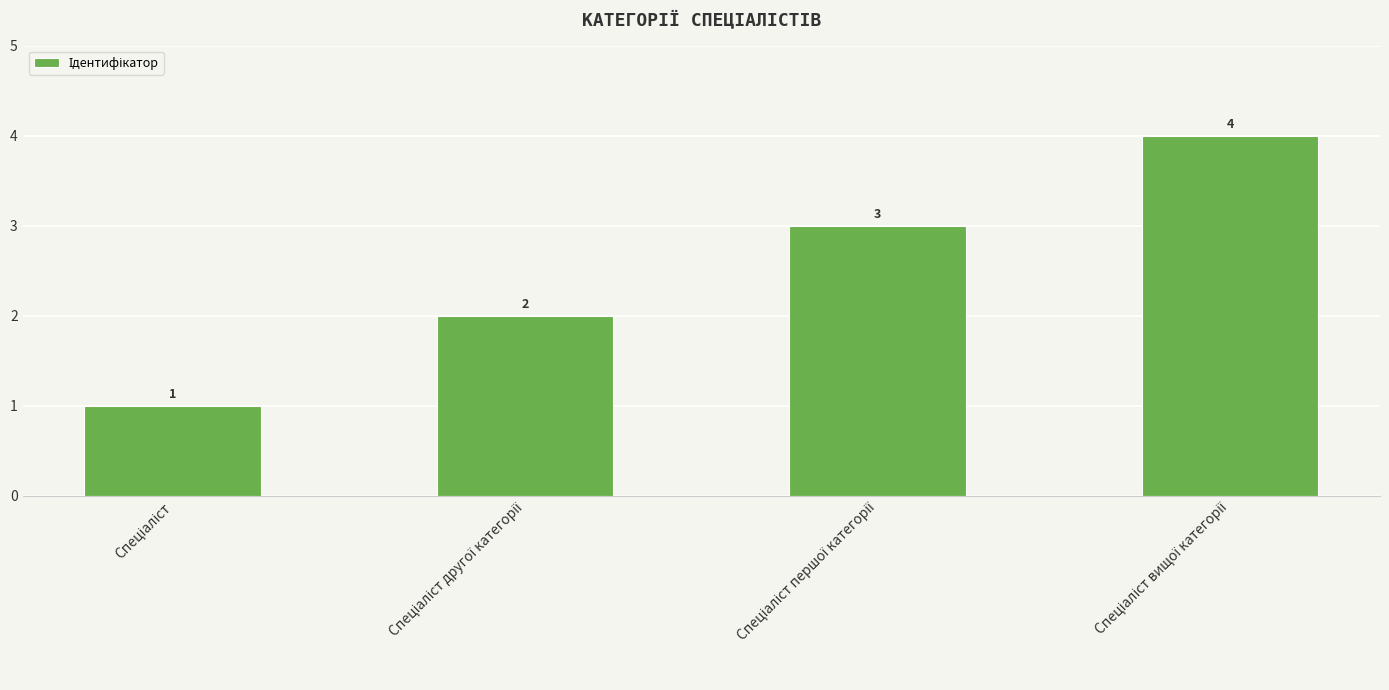

What is the greatest value displayed?

4